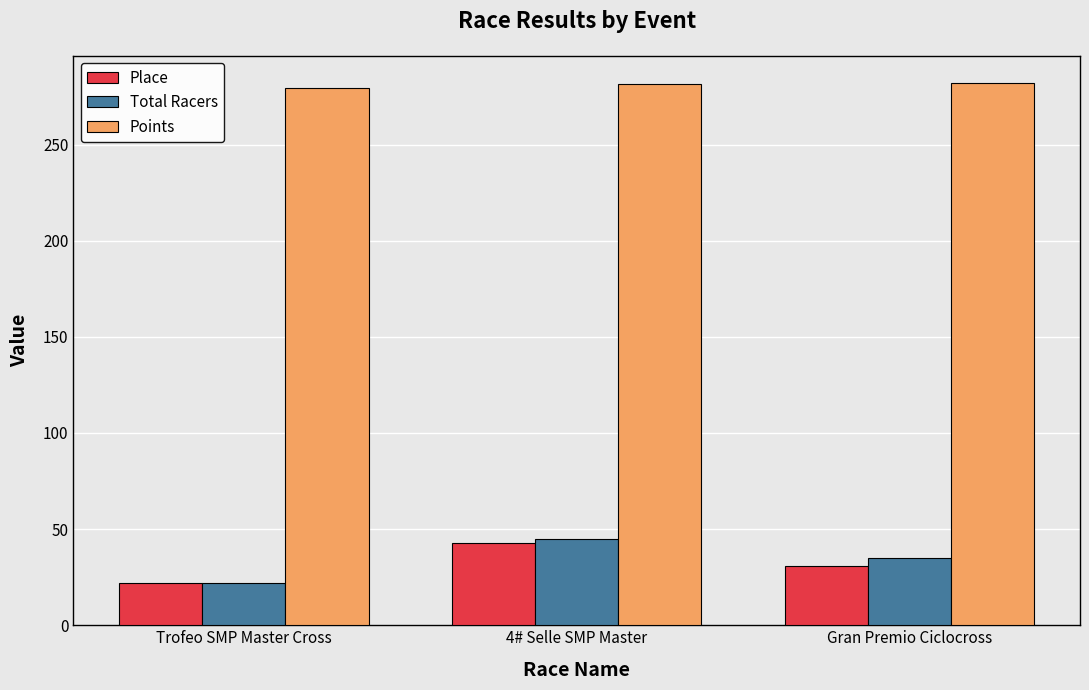

What is the sum of the Points values at Trofeo SMP Master Cross and Gran Premio Ciclocross?

561.4